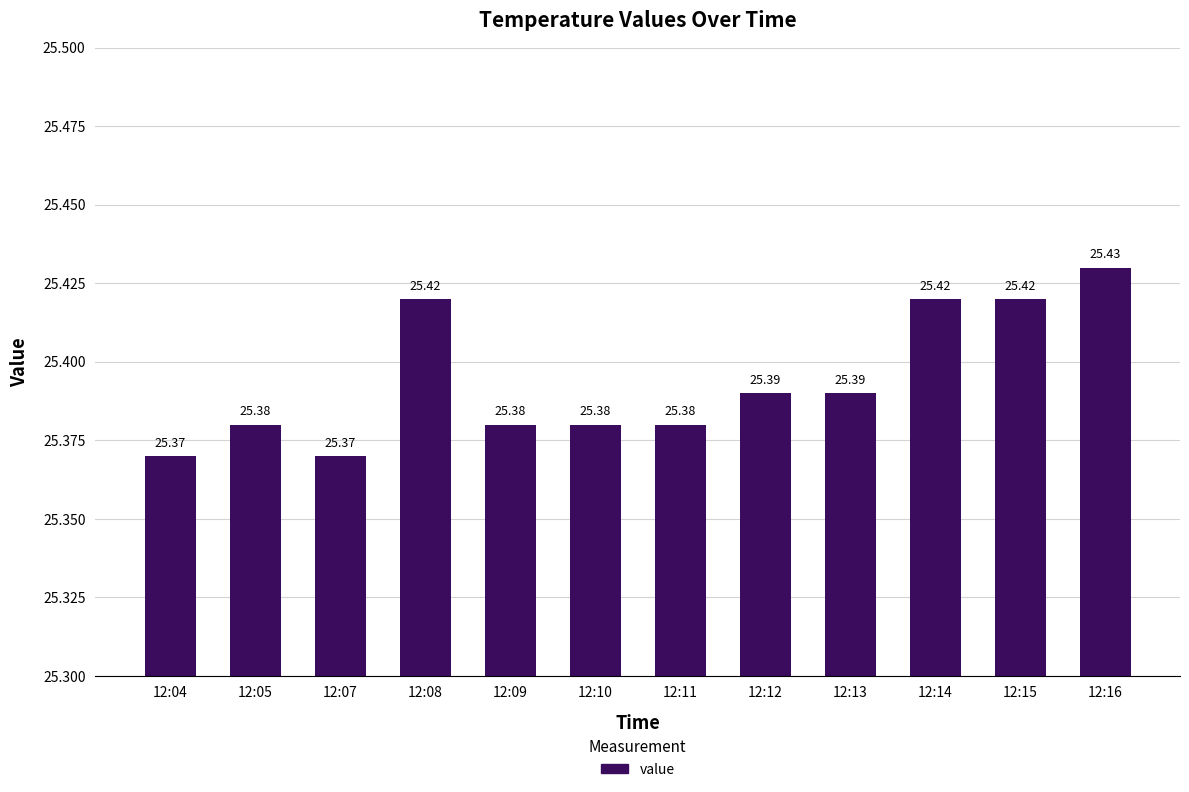

Reading left to right, extract all data points from this chart.

25.4	25.4	25.4	25.4	25.4	25.4	25.4	25.4	25.4	25.4	25.4	25.4